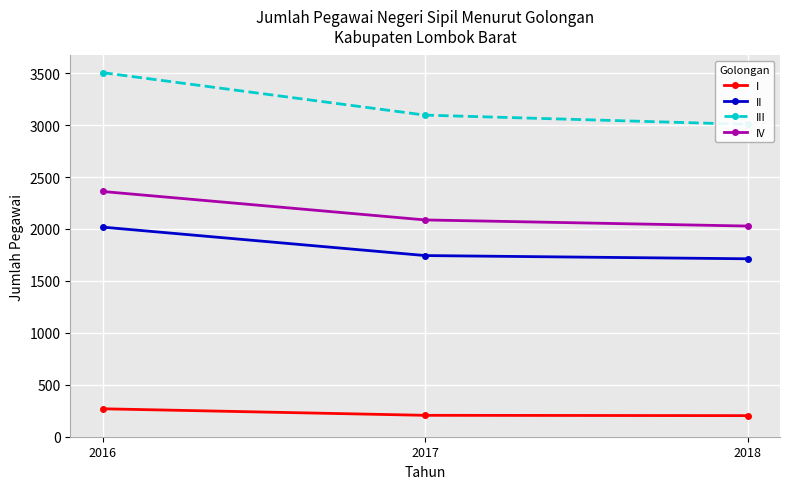

Which series changed the most between 2017 and 2018?

III